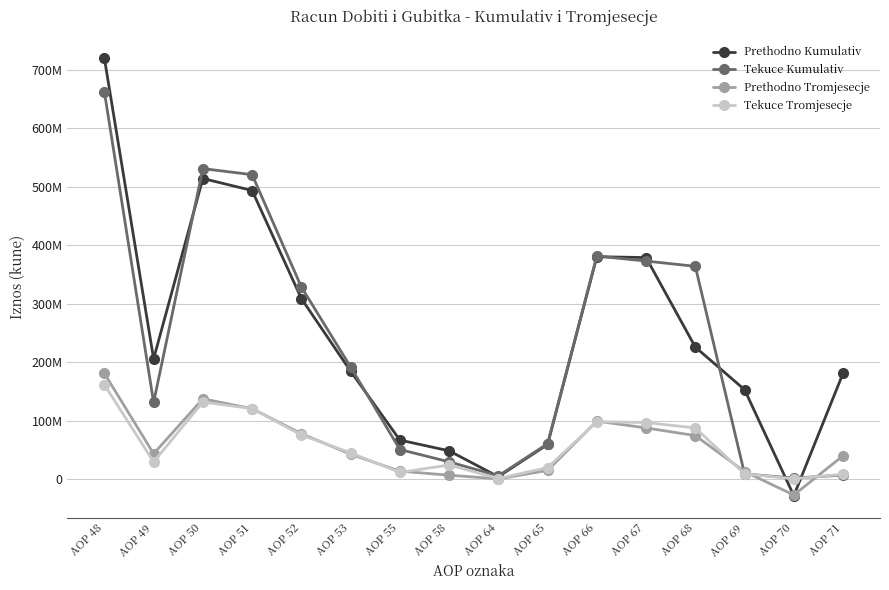

Does the chart have visible grid lines?

Yes